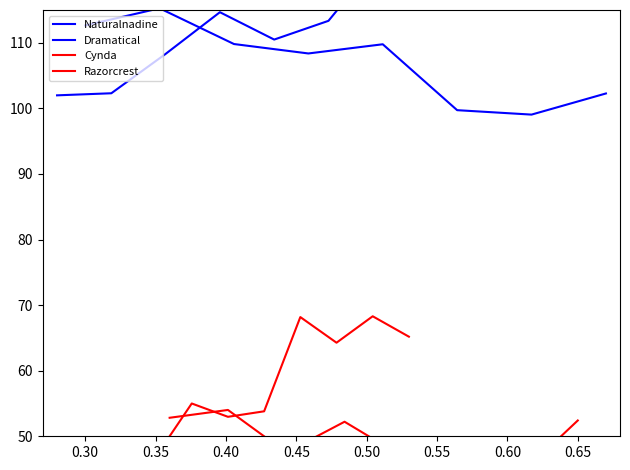

Where is Razorcrest nearest to the value 49?

0.35